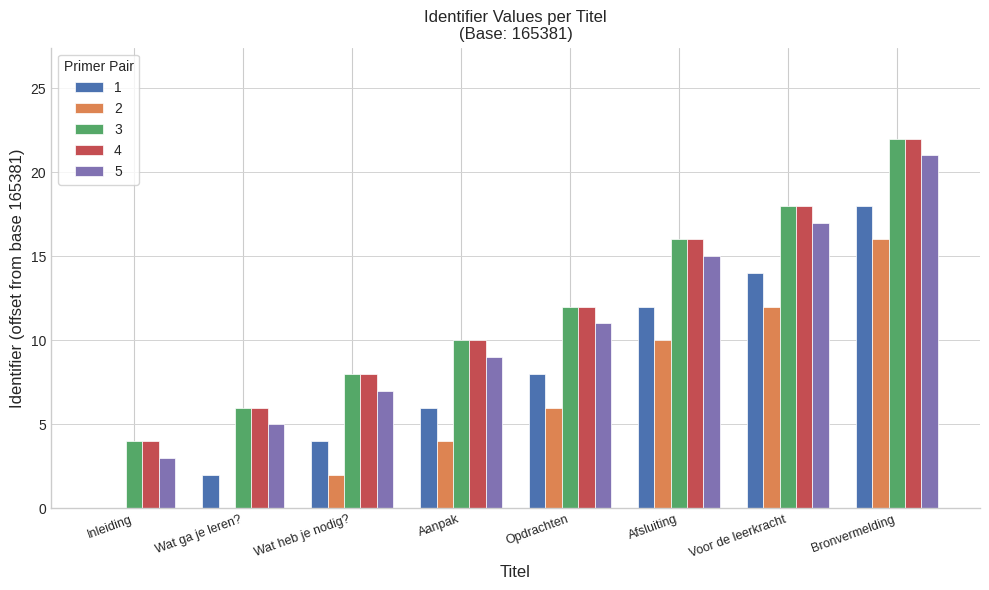

At which category does the chart reach its peak across all series?

Bronvermelding